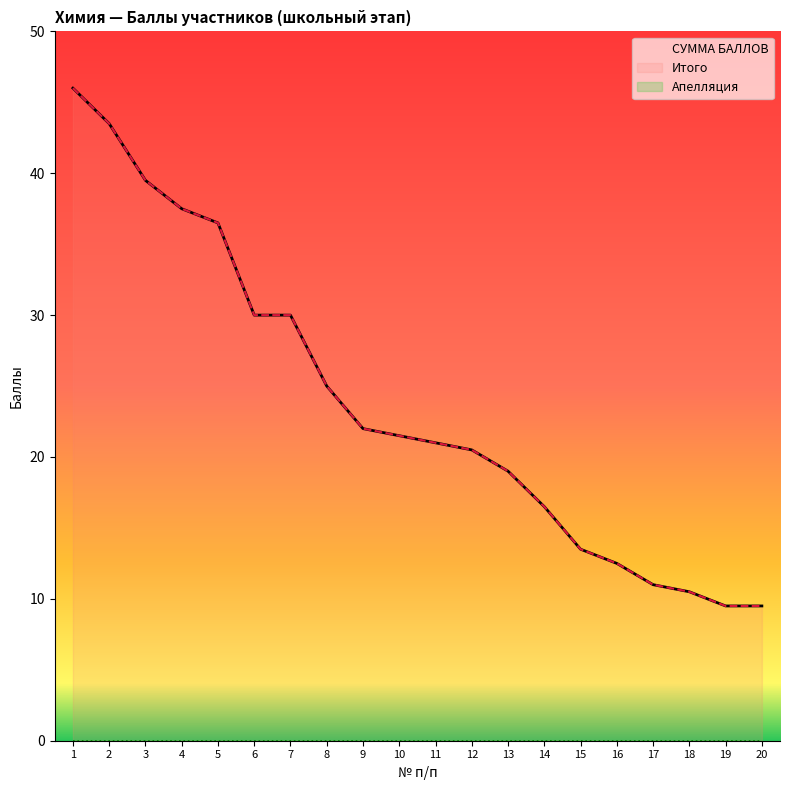

Reading left to right, list all the values displayed in this chart.

СУММА БАЛЛОВ: 46.0	43.5	39.5	37.5	36.5	30.0	30.0	25.0	22.0	21.5	21.0	20.5	19.0	16.5	13.5	12.5	11.0	10.5	9.5	9.5
Итого: 46.0	43.5	39.5	37.5	36.5	30.0	30.0	25.0	22.0	21.5	21.0	20.5	19.0	16.5	13.5	12.5	11.0	10.5	9.5	9.5
Апелляция: 0.0	0.0	0.0	0.0	0.0	0.0	0.0	0.0	0.0	0.0	0.0	0.0	0.0	0.0	0.0	0.0	0.0	0.0	0.0	0.0